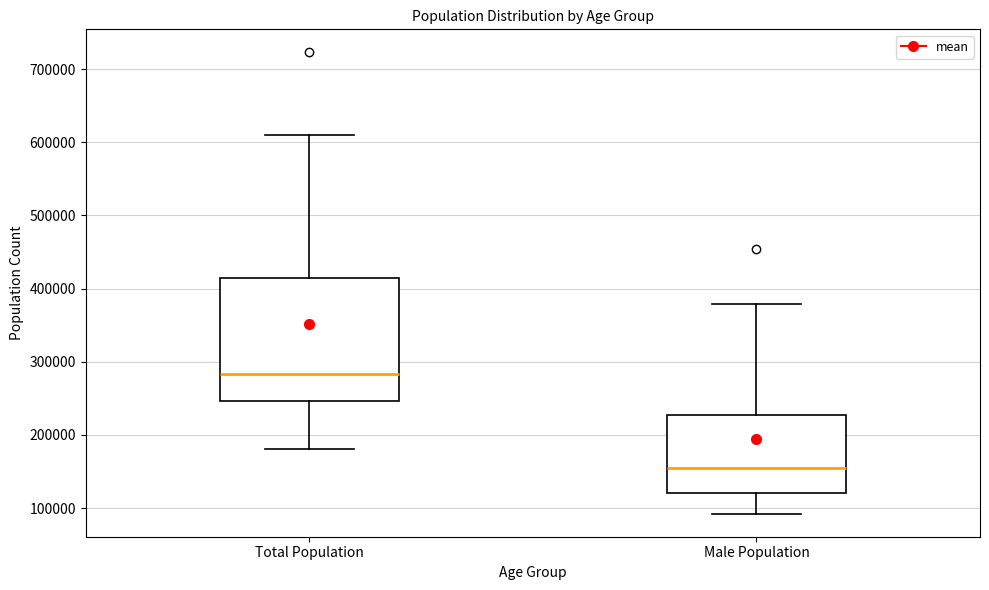

Which box's median line is the highest?

Total Population